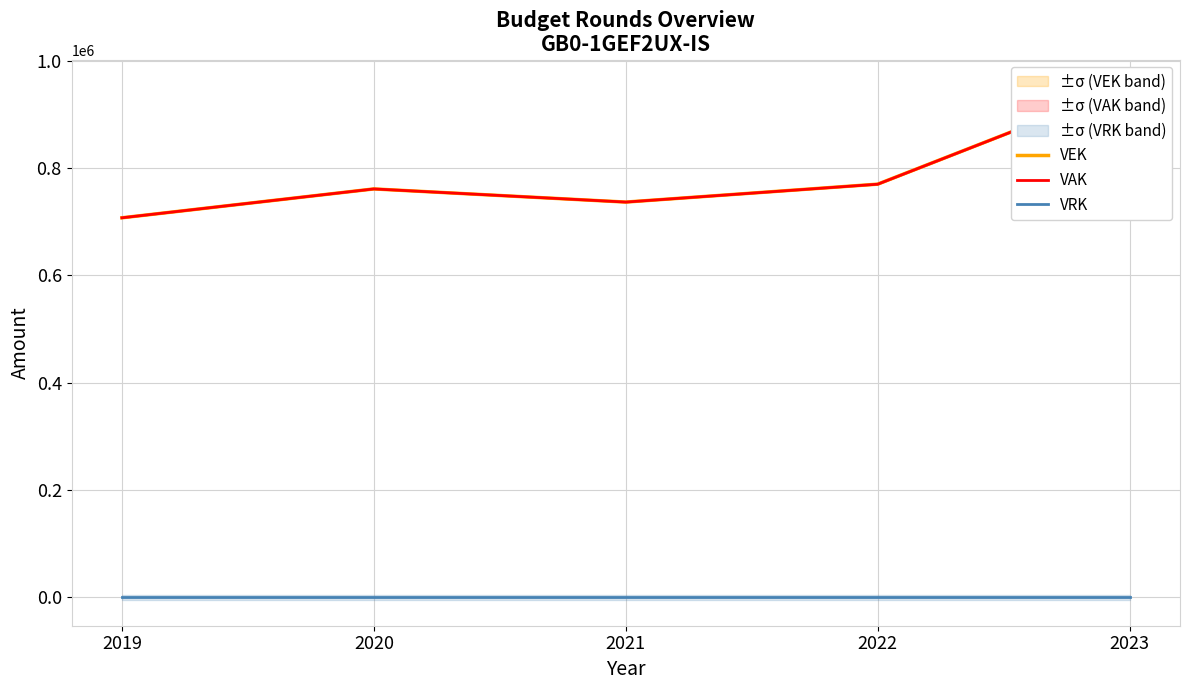

Where is the first local minimum for VEK?

2021